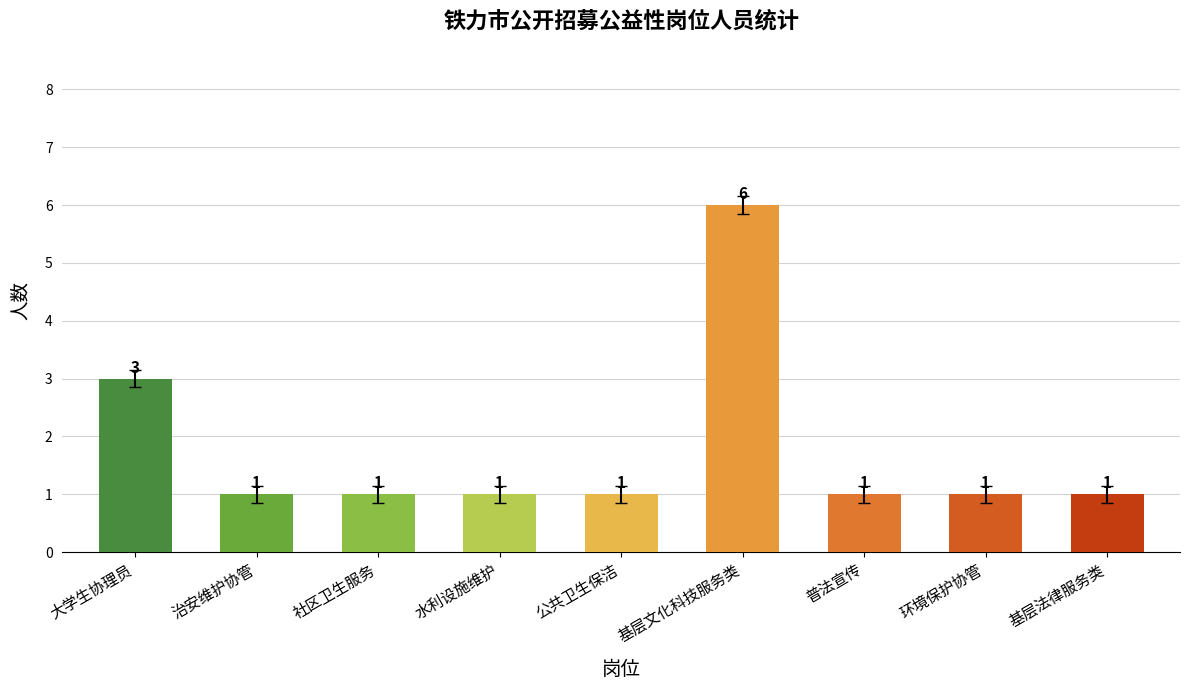

How many series are shown in this chart?

1